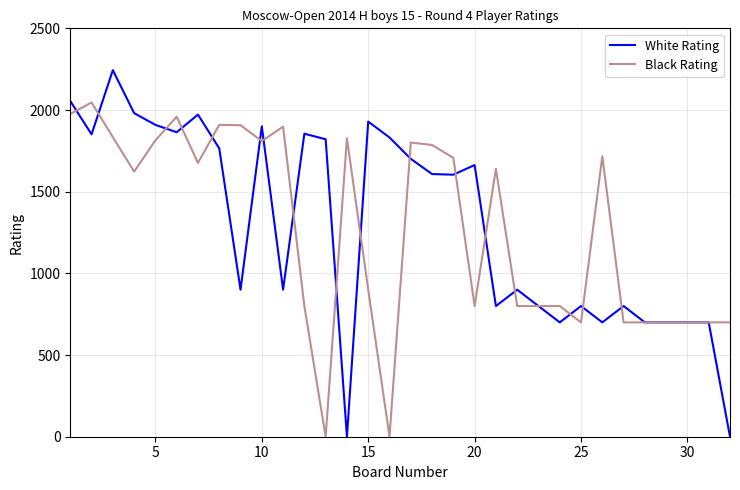

What is the highest value of the White Rating series?

2244